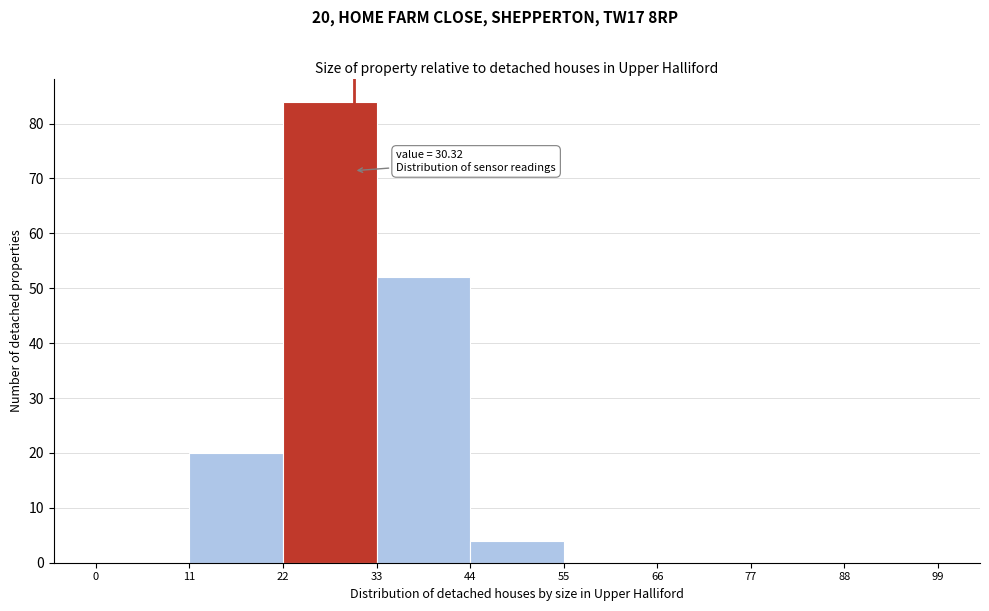

Over which range of the x-axis is the bar tallest?

22 to 33